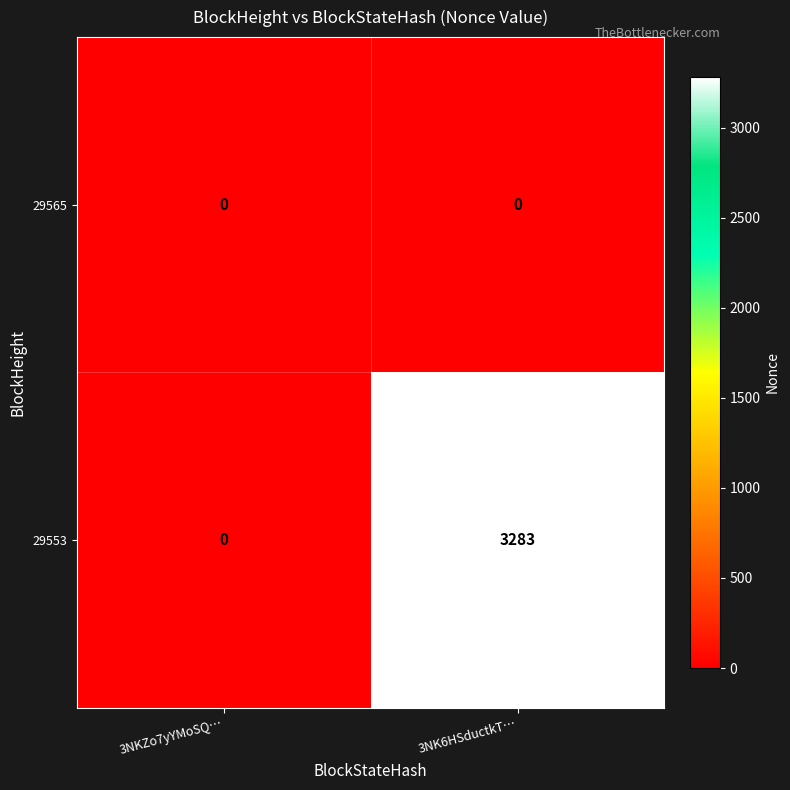

Which series has the largest total across all categories?

29553